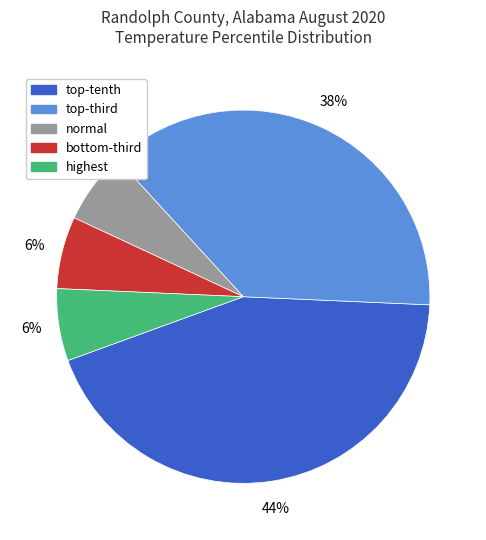

What is the largest slice in the pie chart?

top-tenth